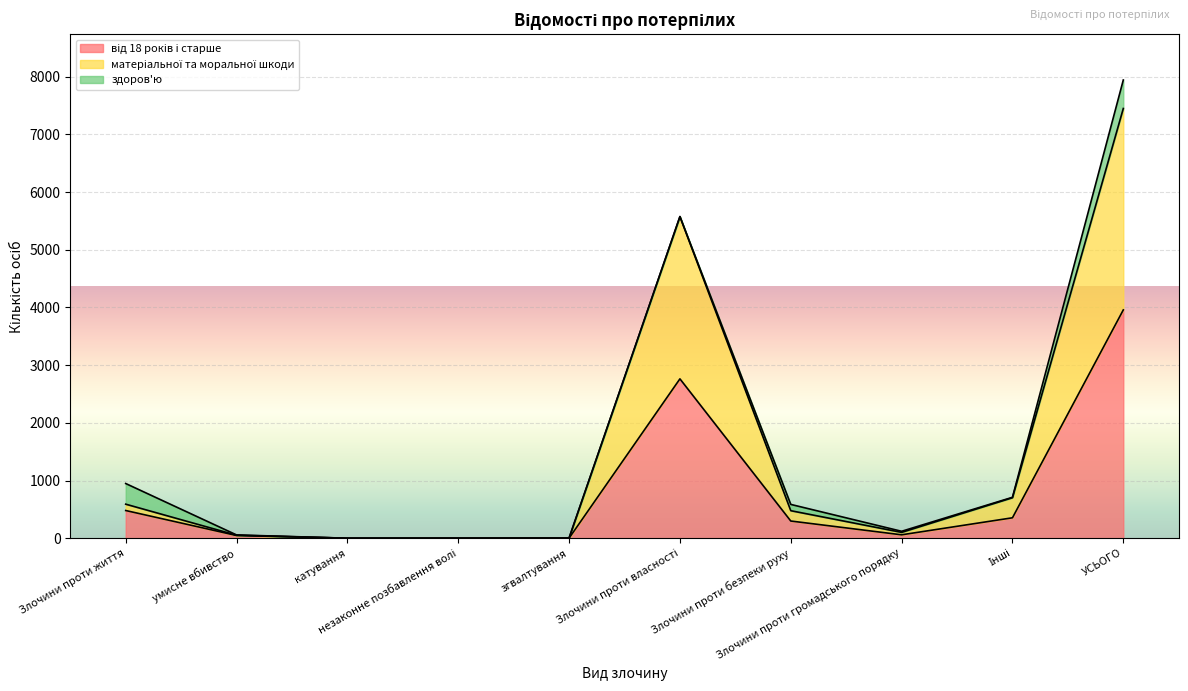

True or false: матеріальної та моральної шкоди and від 18 років і старше intersect in this chart.

False